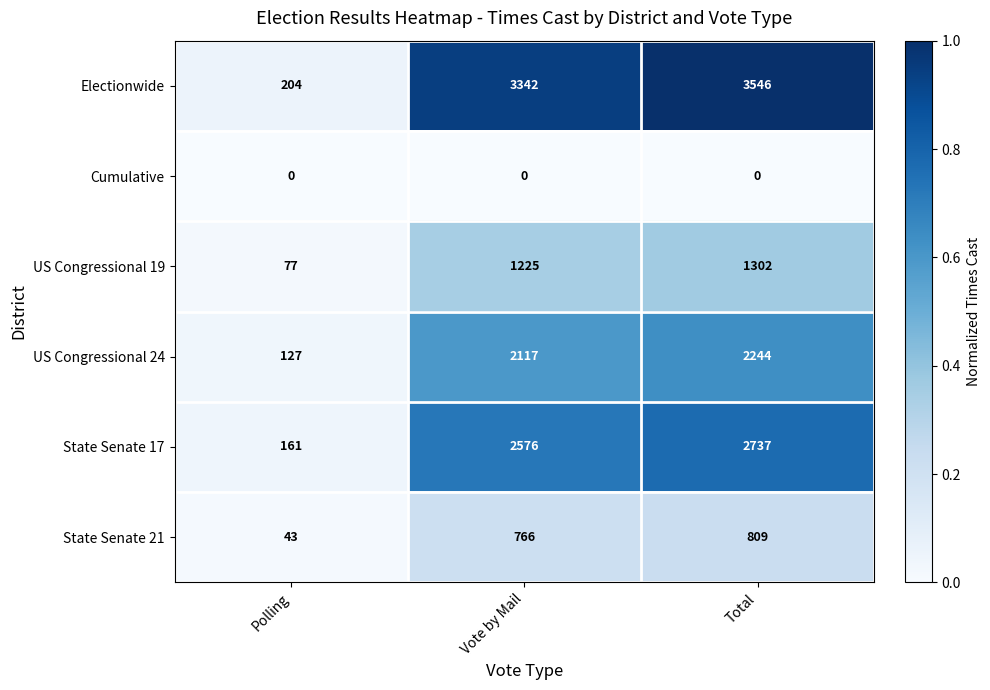

What is the sum of the US Congressional 24 values at Polling and Total?

2371